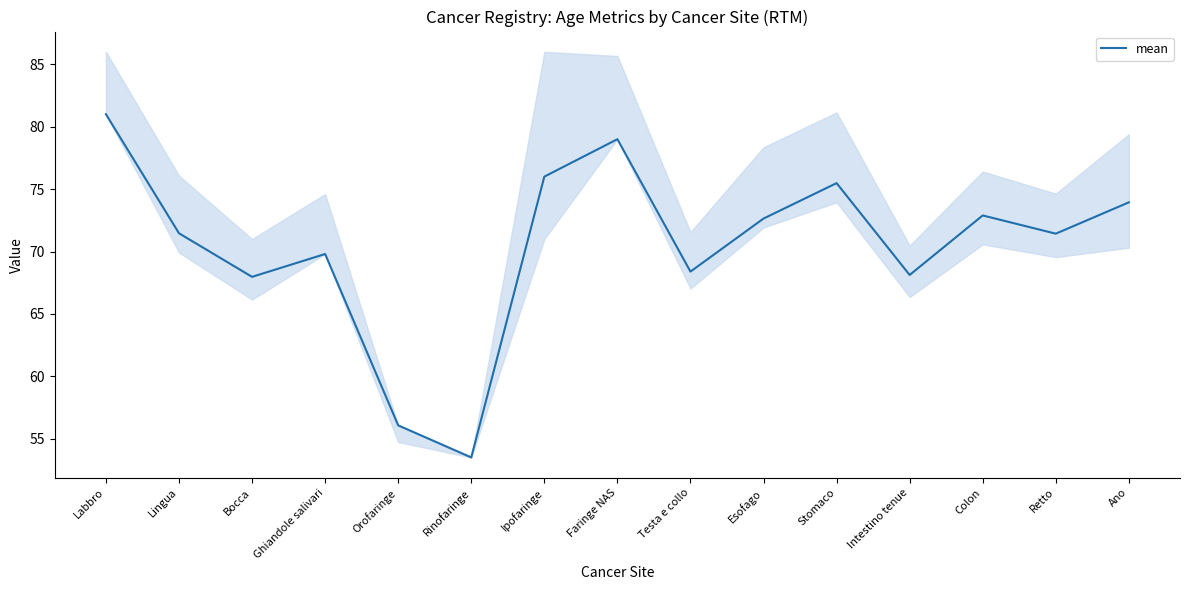

What is the minimum value shown in the chart?

53.5